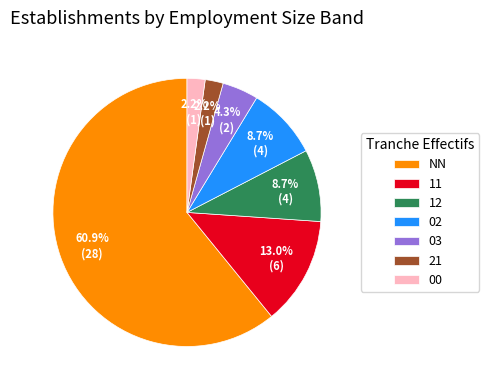

To the nearest percent, what percentage of the pie is NN?

61%